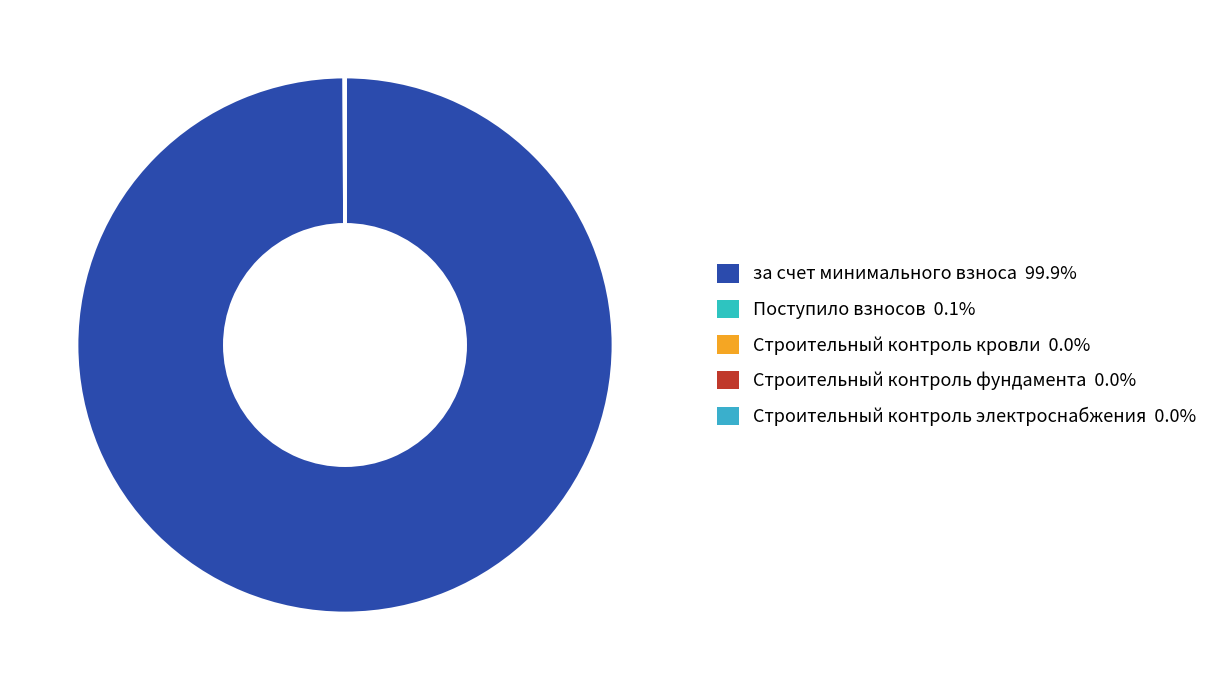

Count the number of slices in the pie.

5